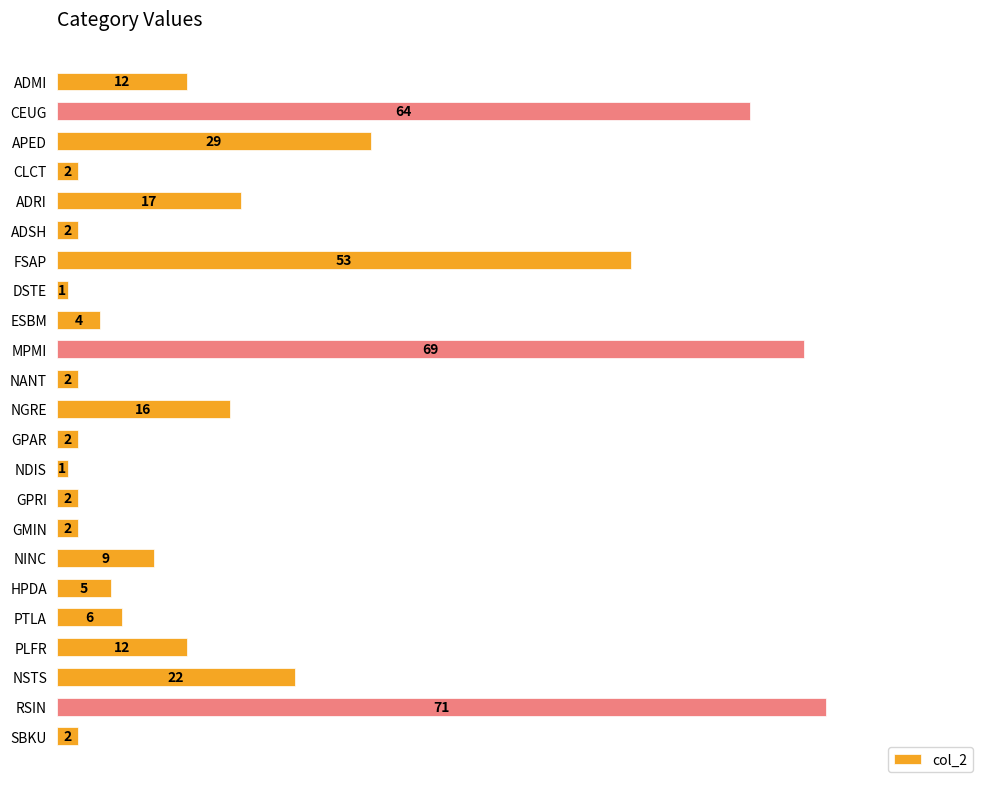

At which label is the value closest to 36?

APED